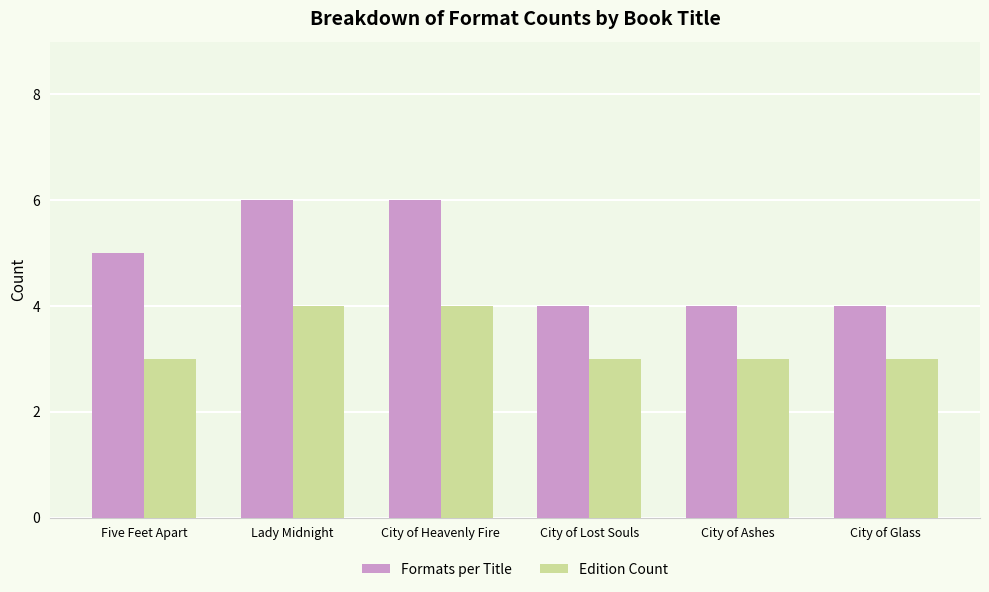

Rank the series by their maximum value, from highest to lowest.

Formats per Title, Edition Count